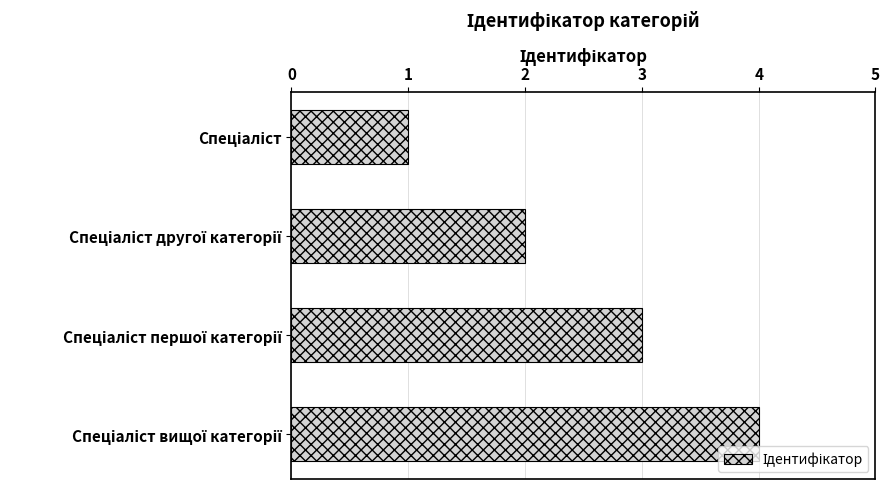

What is the sum of all values?

10